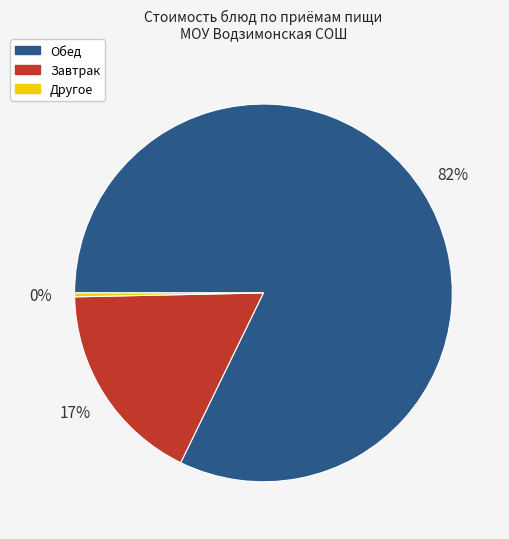

Is the sum of Другое and Обед greater than half?

Yes